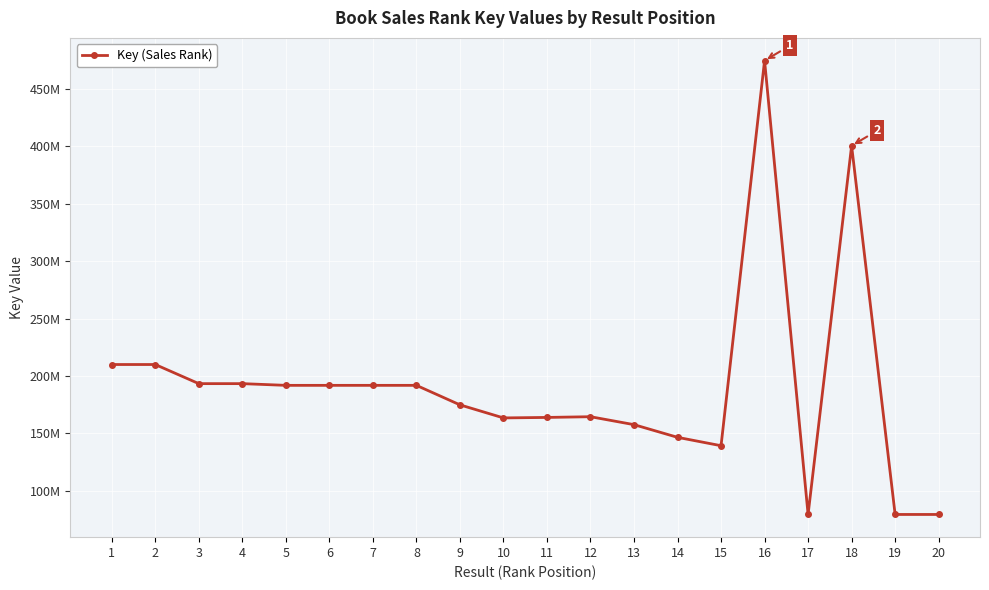

Does the chart have visible grid lines?

Yes